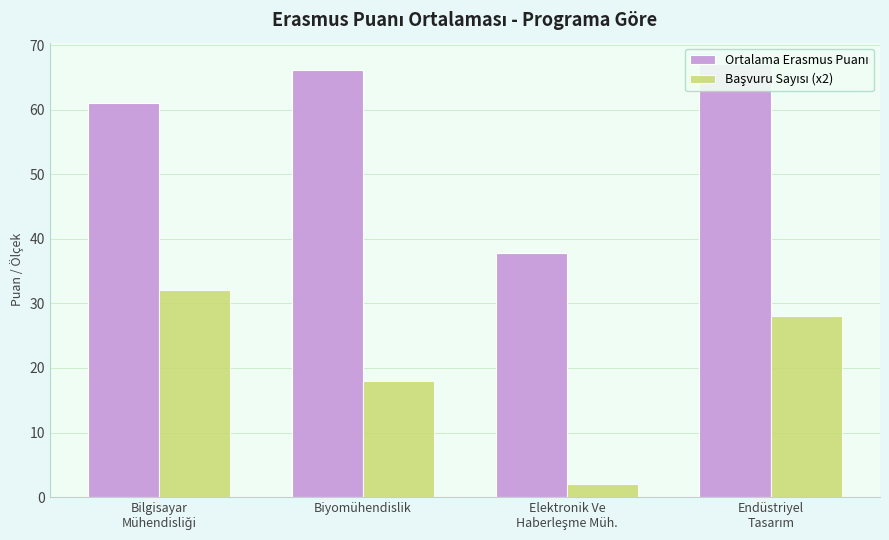

How many series are shown in this chart?

2